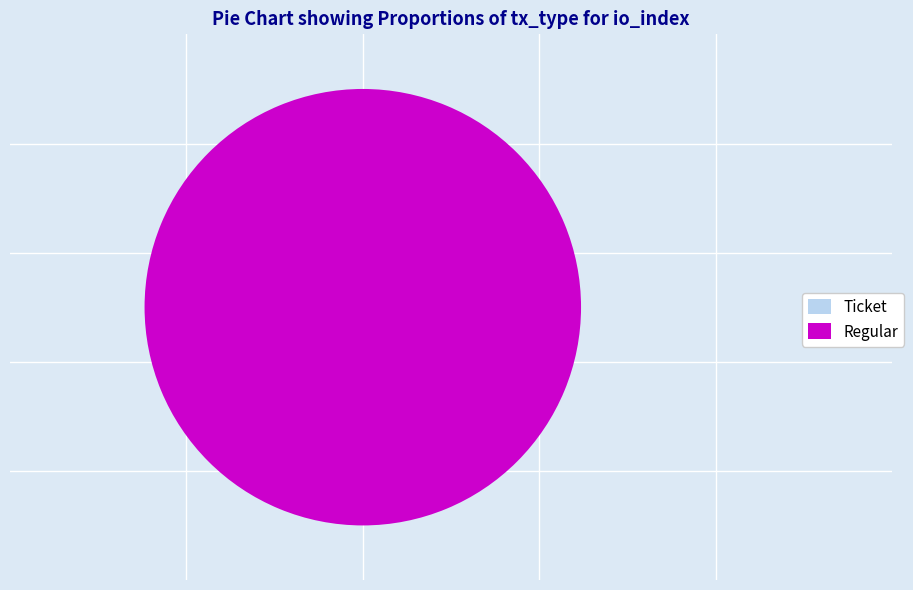

To the nearest percent, what percentage of the pie is Regular?

100%